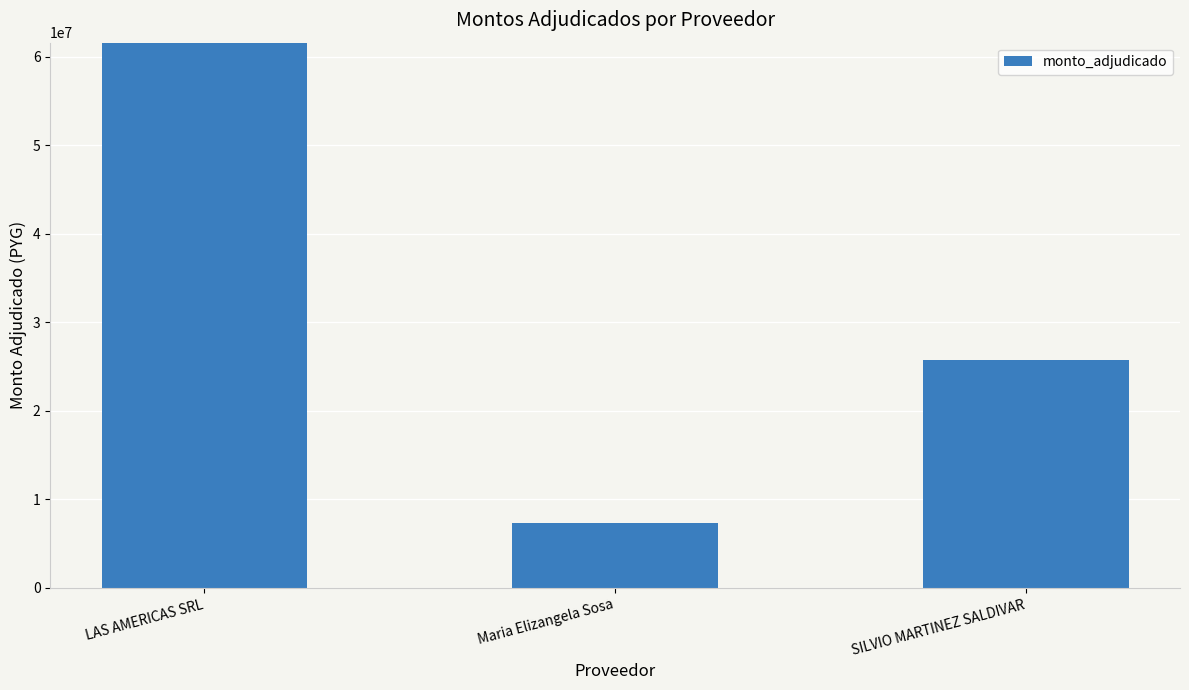

Reading left to right, transcribe all the data shown in this chart.

LAS AMERICAS SRL=61600000	Maria Elizangela Sosa=7300000	SILVIO MARTINEZ SALDIVAR=25762100